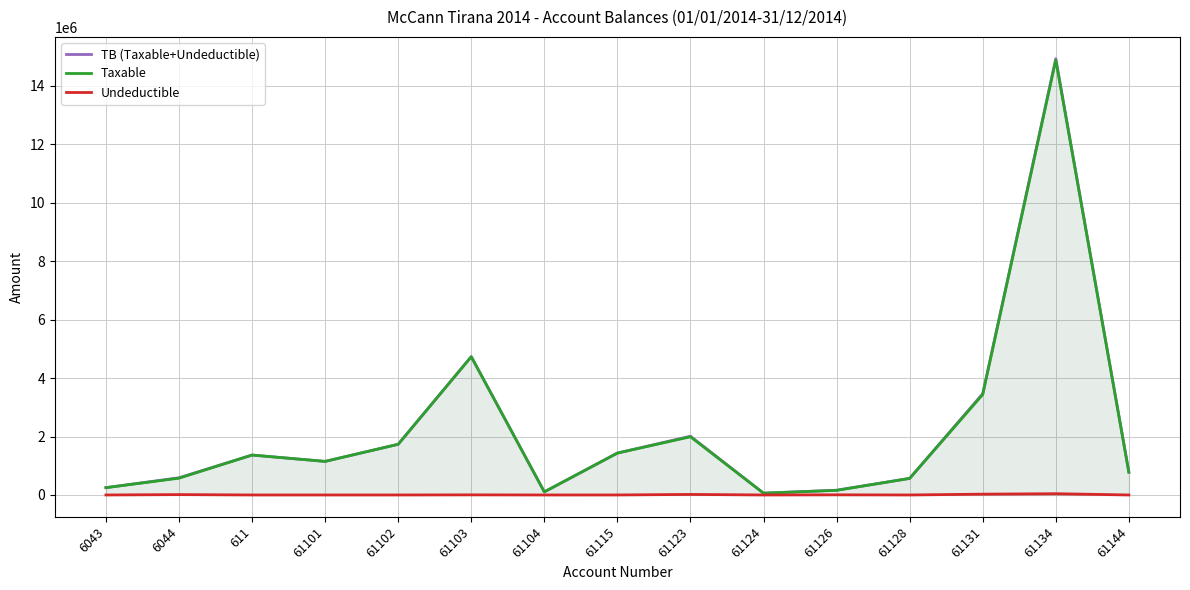

True or false: TB (Taxable+Undeductible) has more than 1 interior local peaks.

True